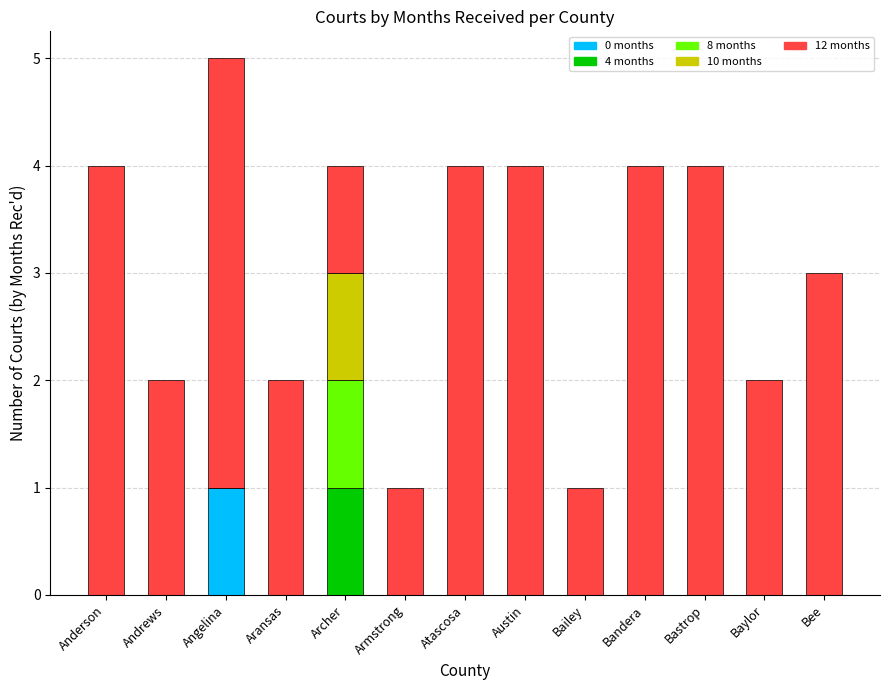

True or false: 0 months has a value of 0 at Austin.

True